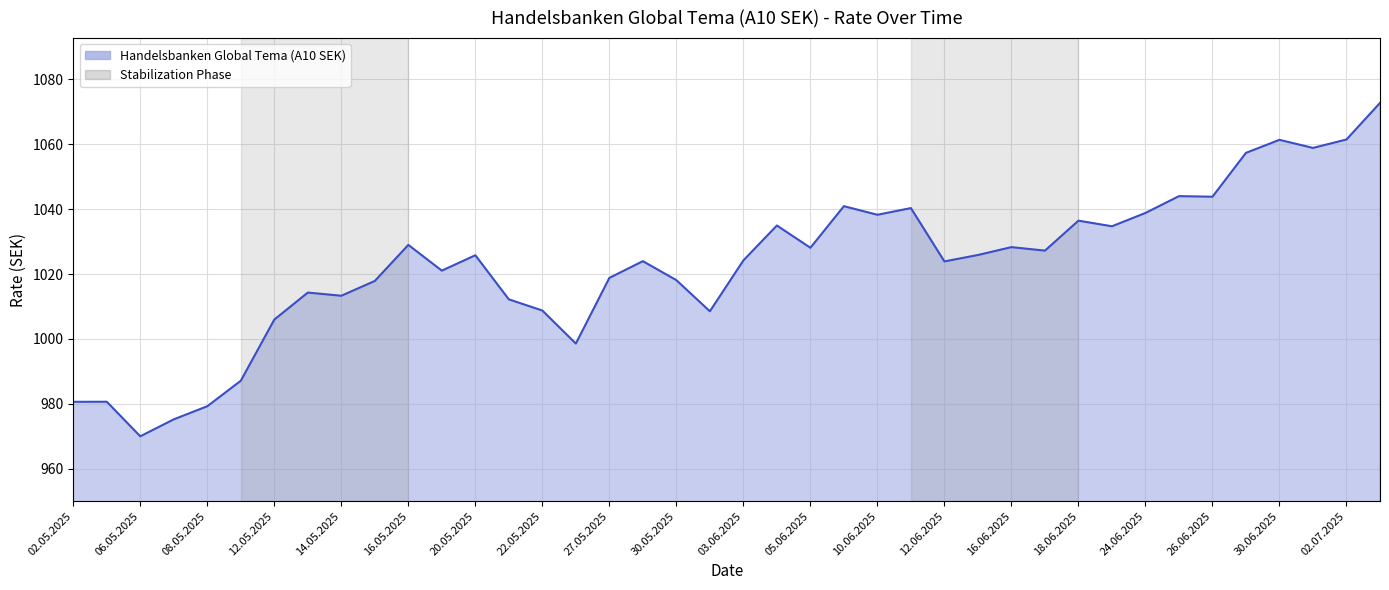

What is the average value?

1022.8